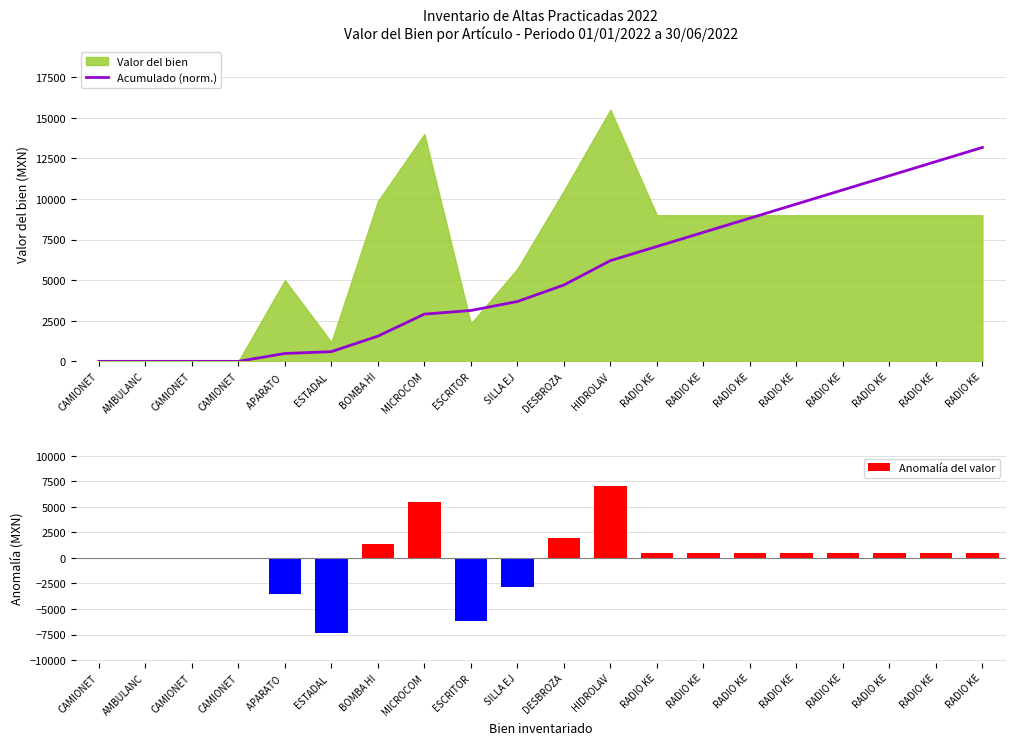

How many values in Anomalía del valor are below zero?

4